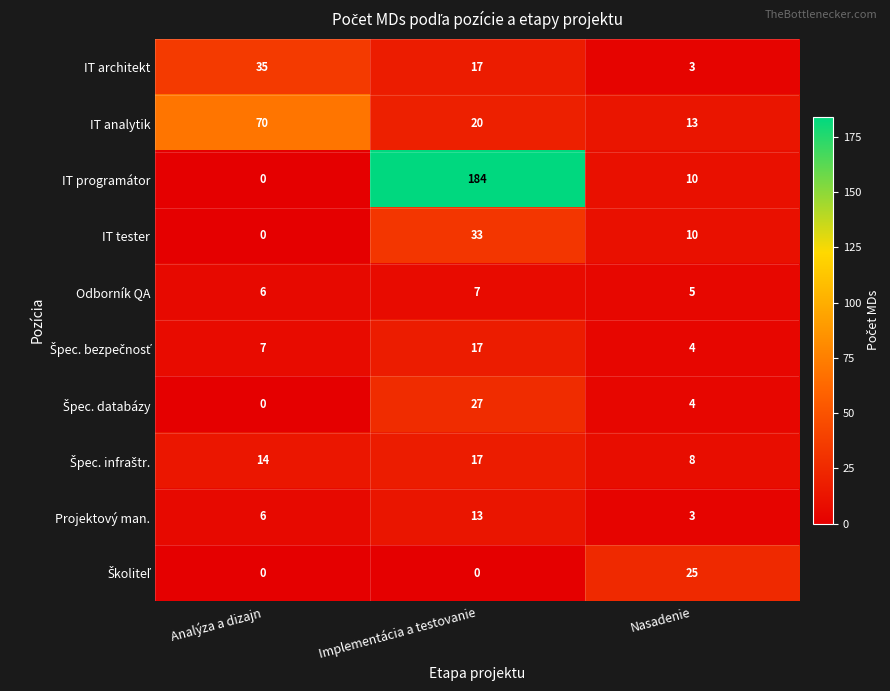

What value does the IT programátor series have at Nasadenie?

10